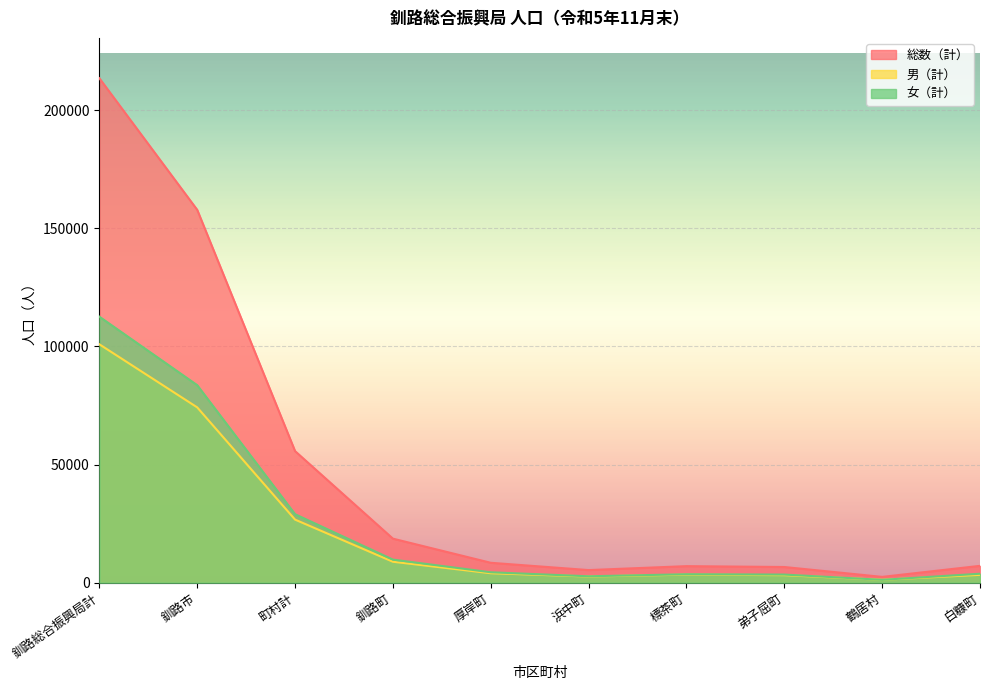

What position from the right is 標茶町?

4